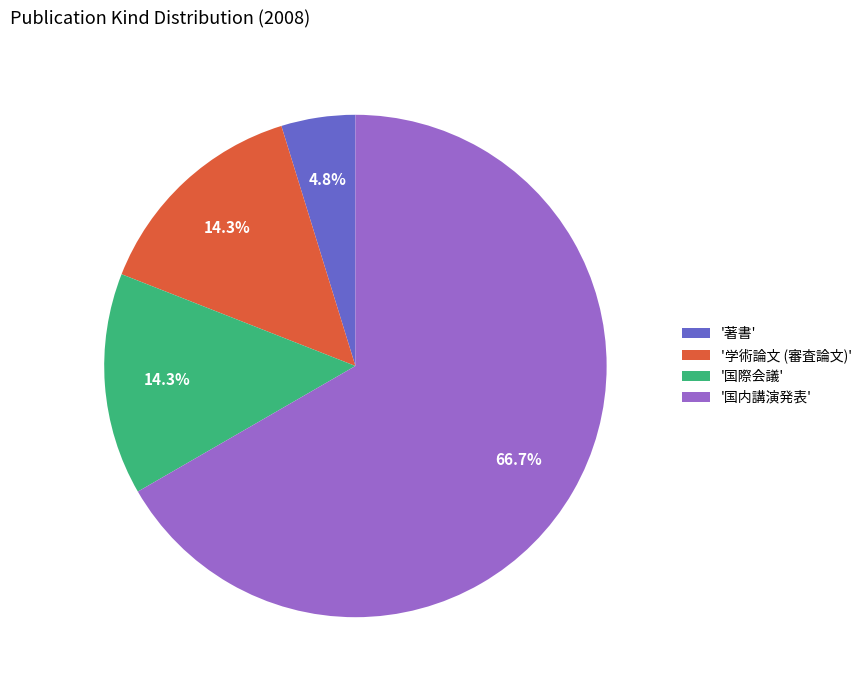

Does any single category account for the majority?

Yes